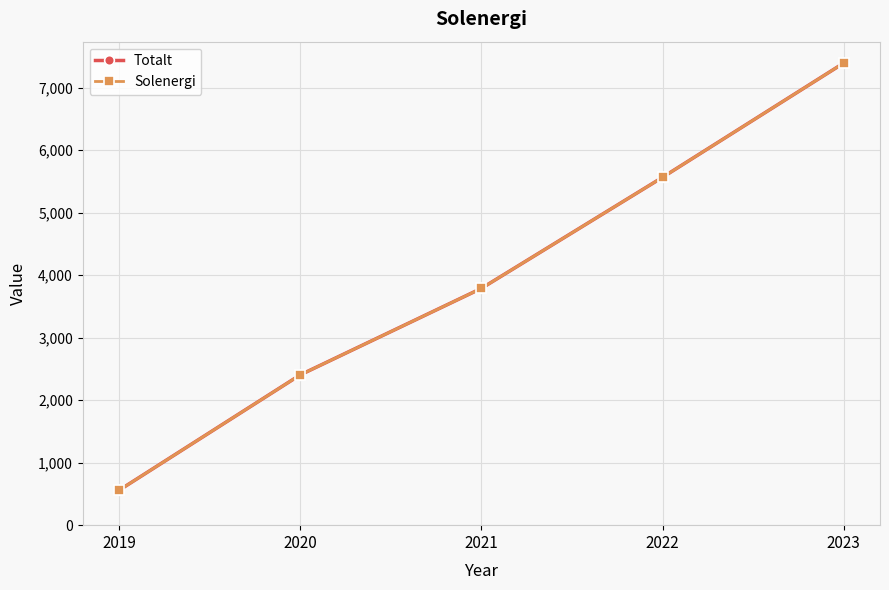

True or false: Totalt has more than 2 points higher than both neighbors.

False